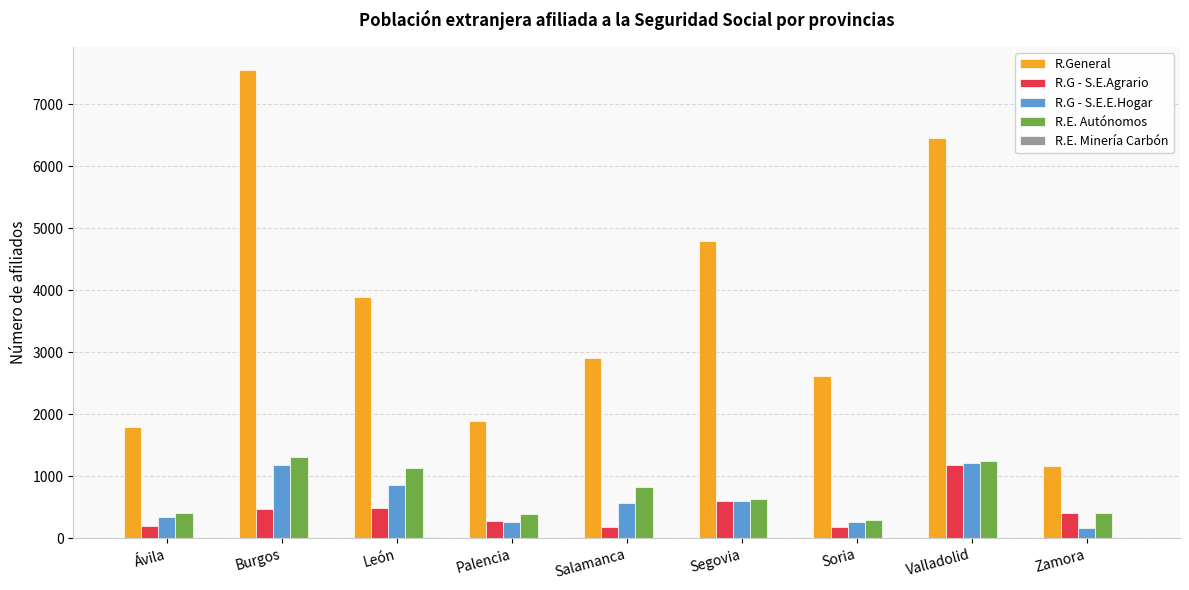

Which series has the largest range (max minus min)?

R.General